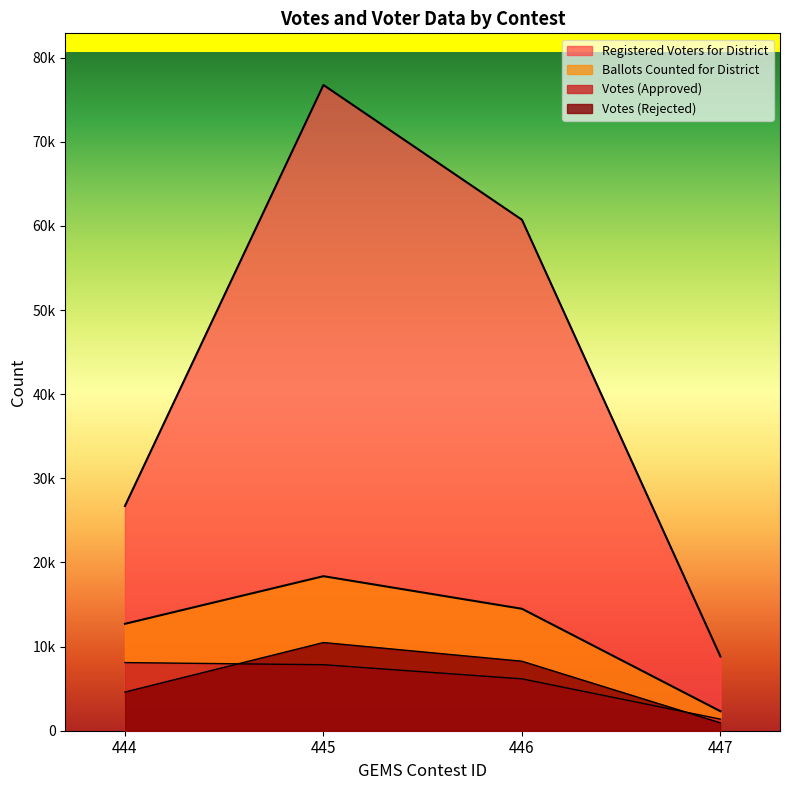

The Votes series shows 424 at 7. True or false?

False